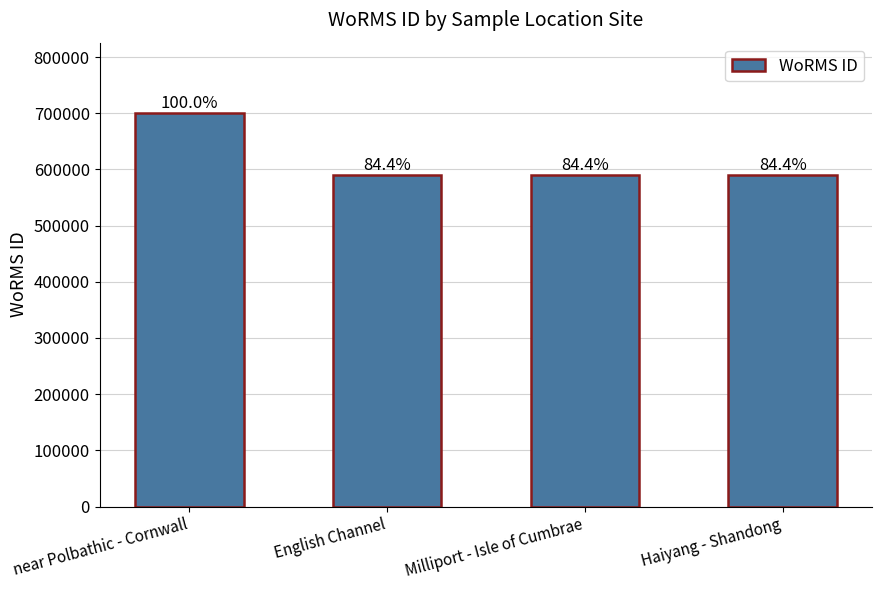

What is the sum of all values?

2471297